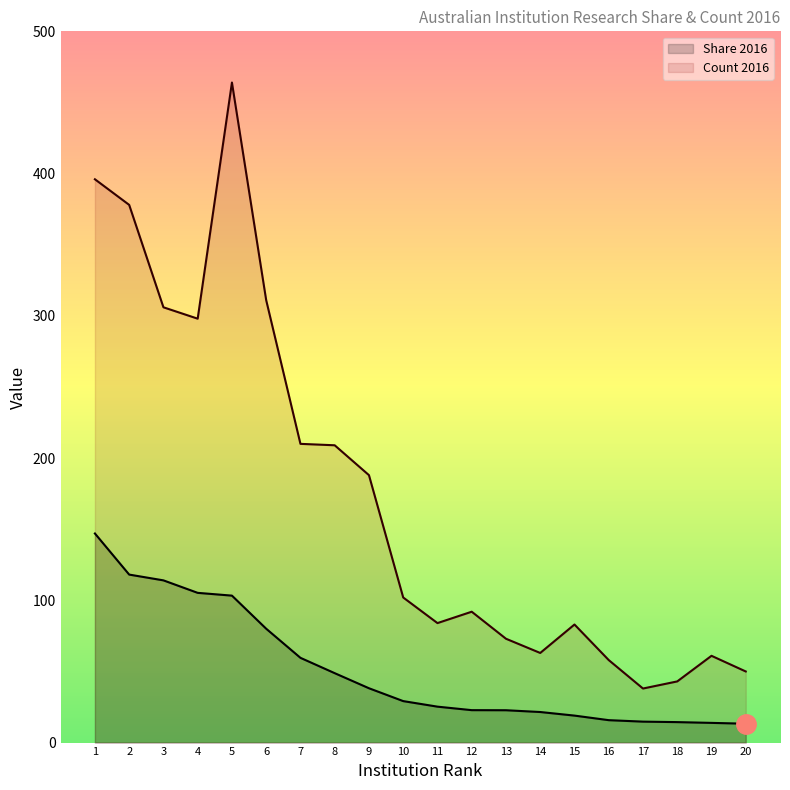

What is the maximum value for Share 2016?

147.0